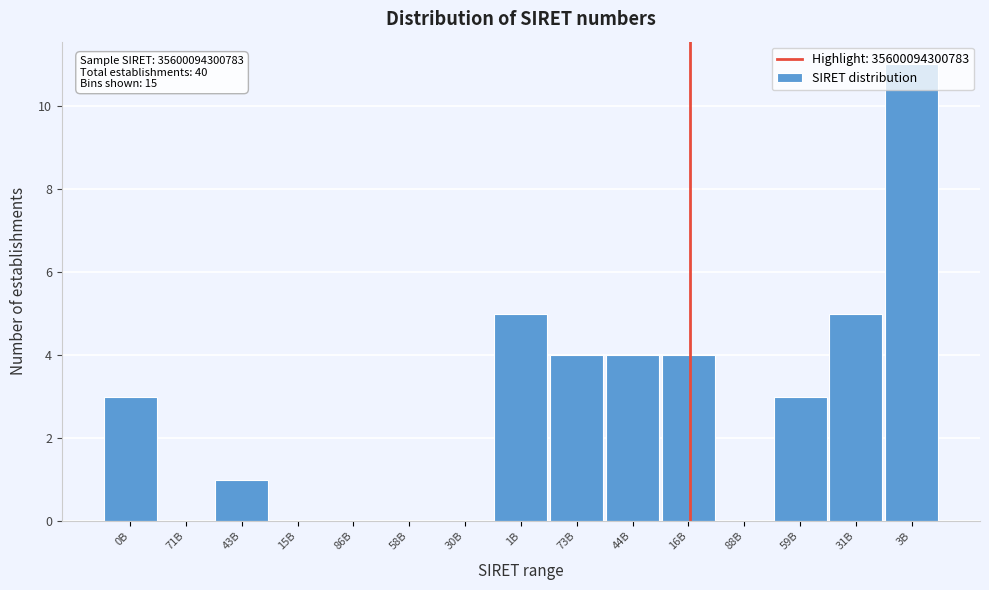

Between 88B and 73B, which is larger?

73B